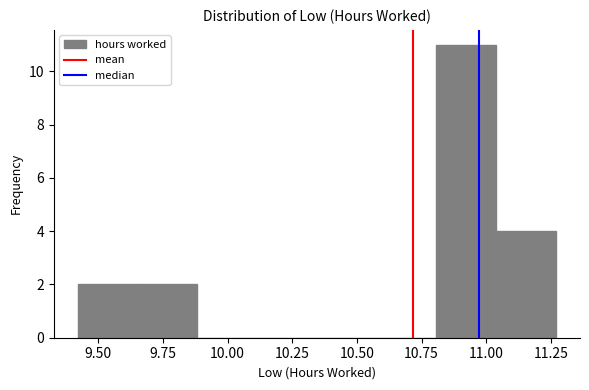

Reading left to right, list every bar in this chart as the range it spans on the x-axis followed by its height. Neither the bar edges nor the heights are printed on the chart, so give them approximately, as read against the axes.

9.40 to 9.65: 2
9.65 to 9.90: 2
9.90 to 10.10: 0
10.10 to 10.35: 0
10.35 to 10.60: 0
10.60 to 10.80: 0
10.80 to 11.05: 11
11.05 to 11.25: 4